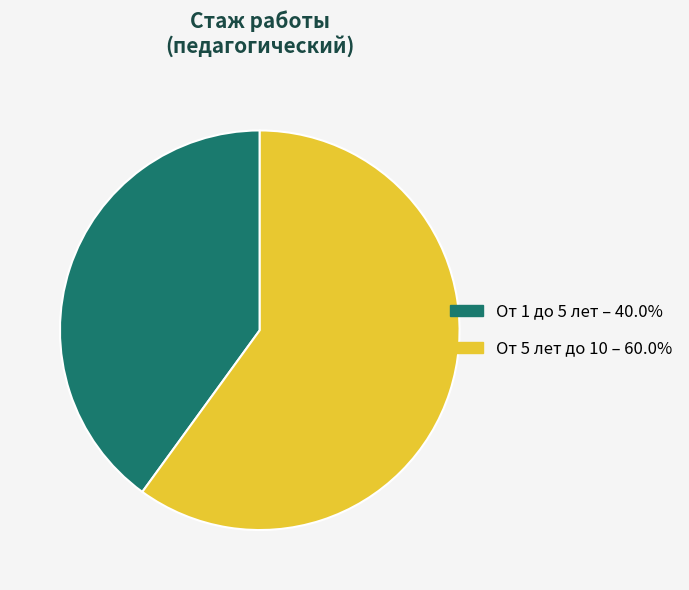

Count the number of slices in the pie.

2